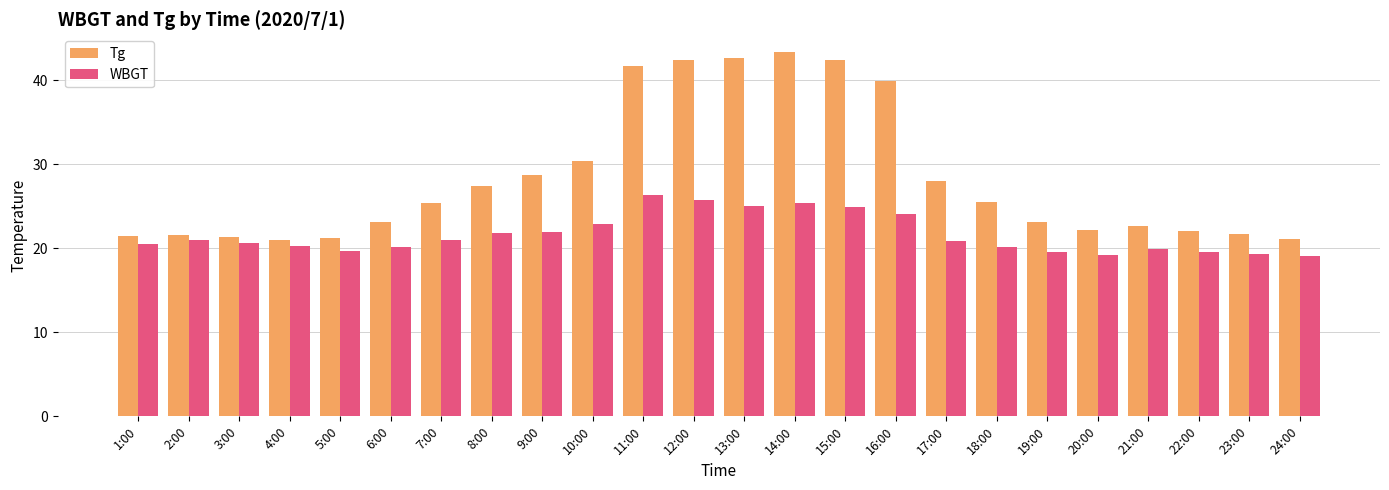

Which series changed the most between 10:00 and 24:00?

Tg